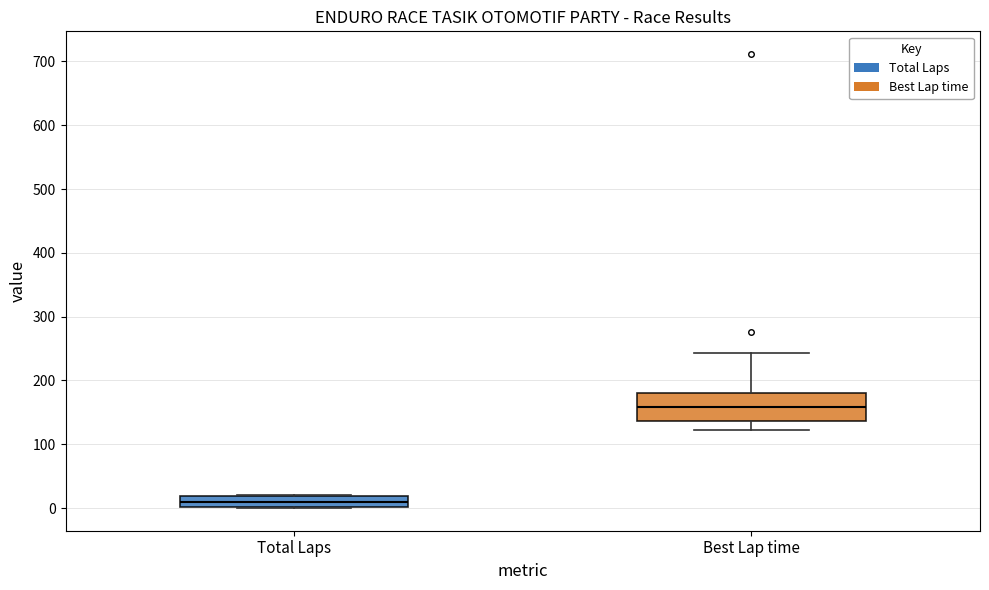

Which box's median line is the lowest?

Total Laps